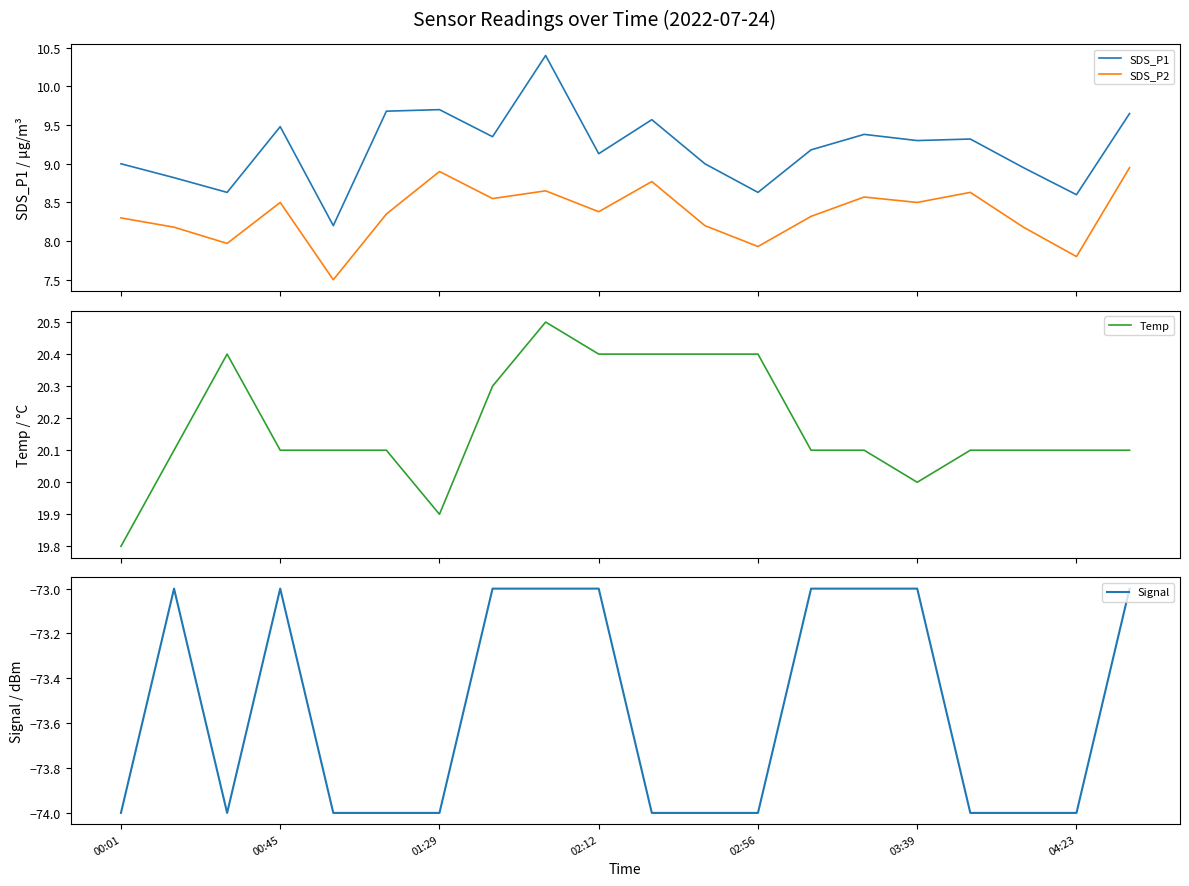

What is the lowest value of the Temp series?

19.8